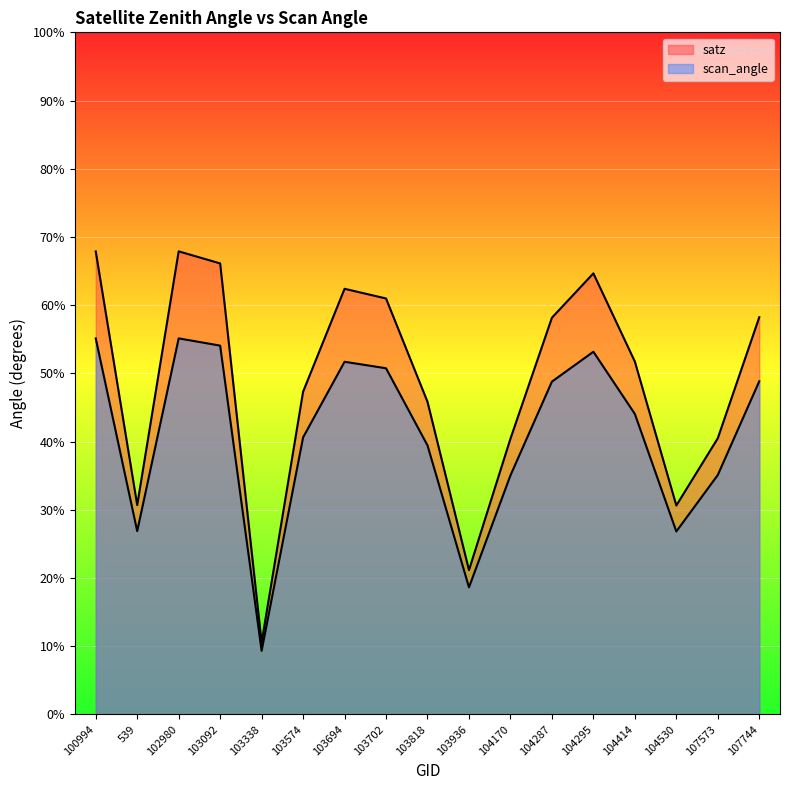

At which category does the chart reach its minimum across all series?

103338